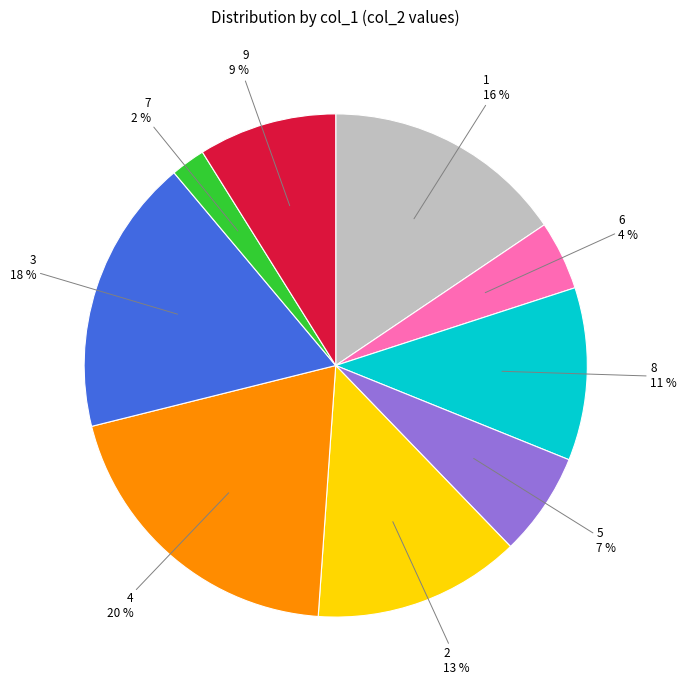

To the nearest percent, what percentage of the pie is 9?

9%